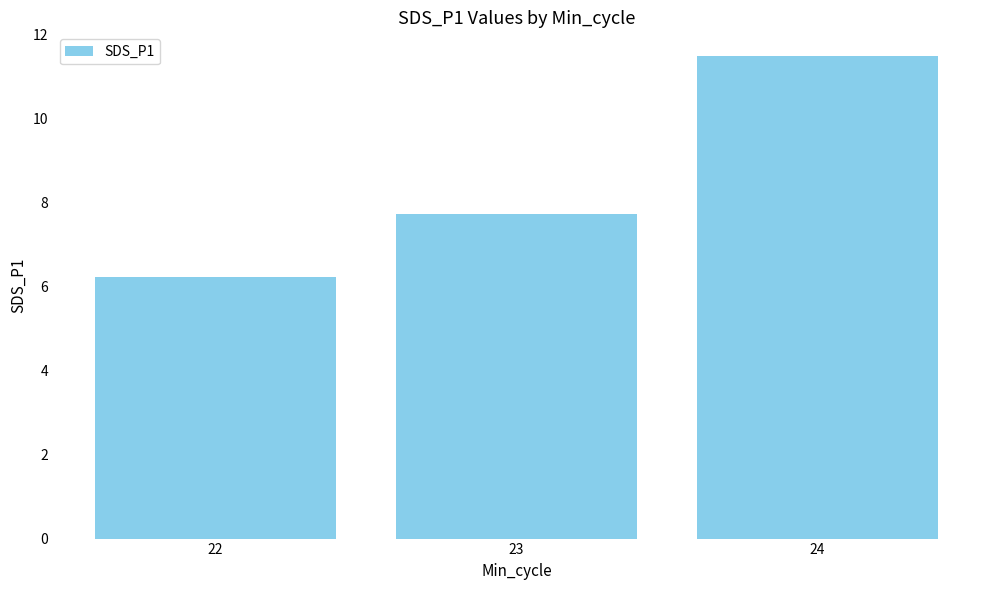

Reading left to right, transcribe all the data shown in this chart.

22=6.2	23=7.7	24=11.5